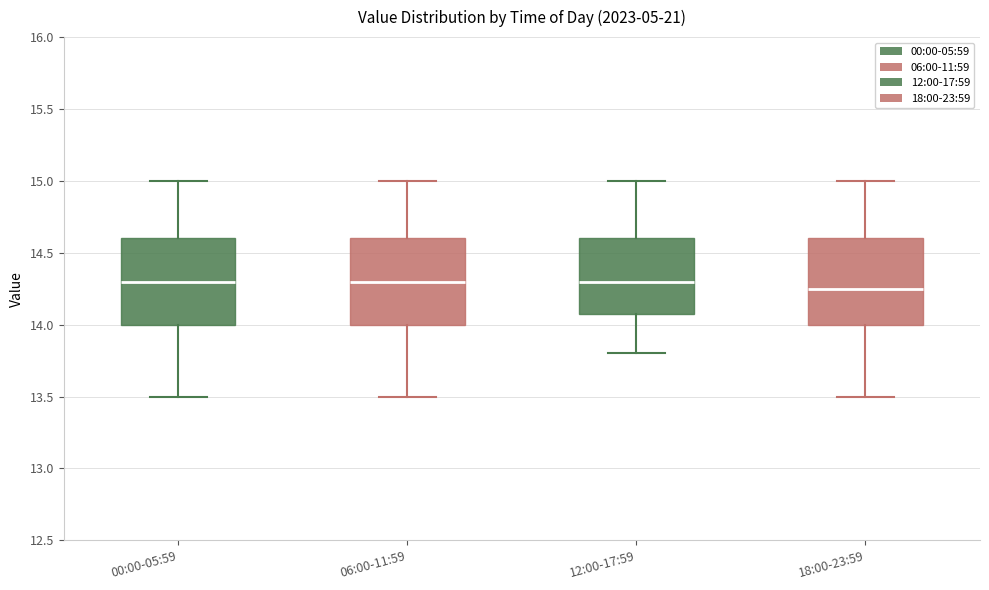

Where does the median line of the box for 06:00-11:59 sit on the y-axis? The values are not printed on the chart, so give them approximately, as read against the axis.

14.30